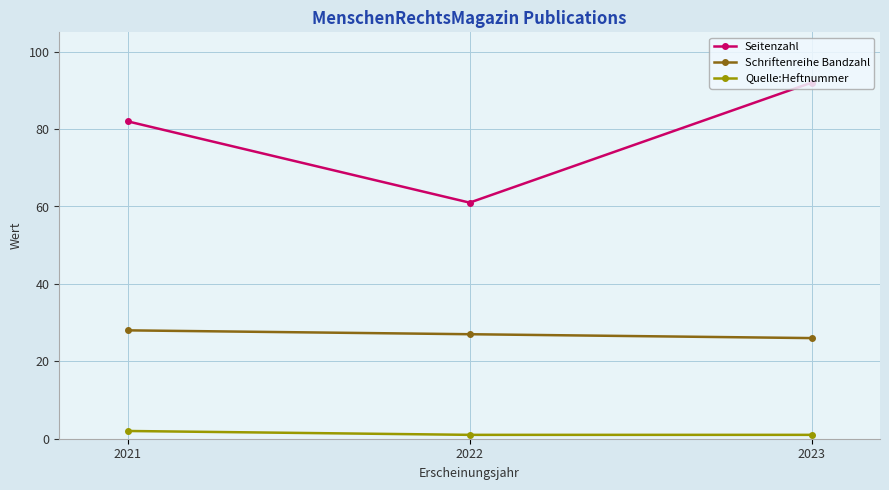

Which series has the largest total across all categories?

Seitenzahl